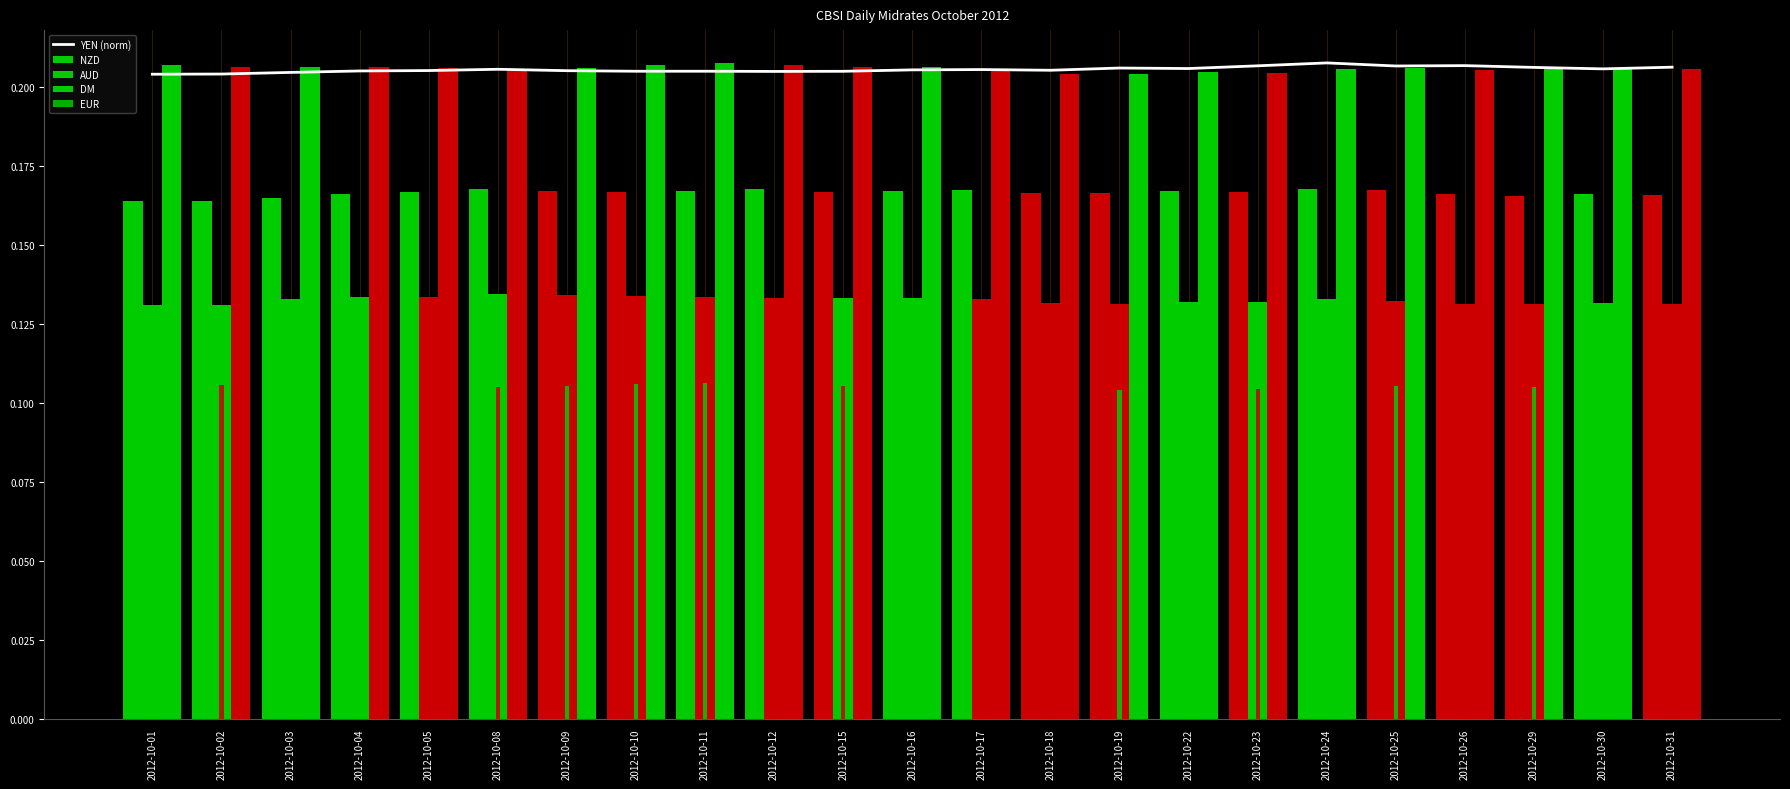

Are the bars grouped side by side (vs. stacked)?

Yes